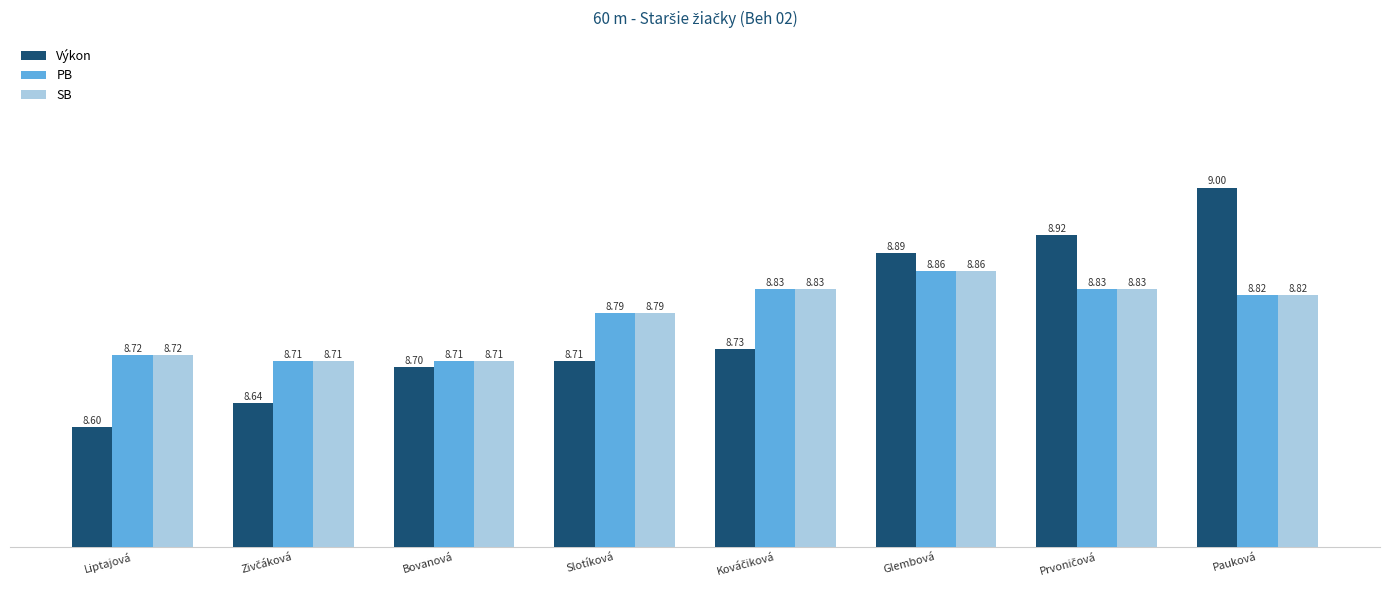

Which series has the largest range (max minus min)?

Výkon